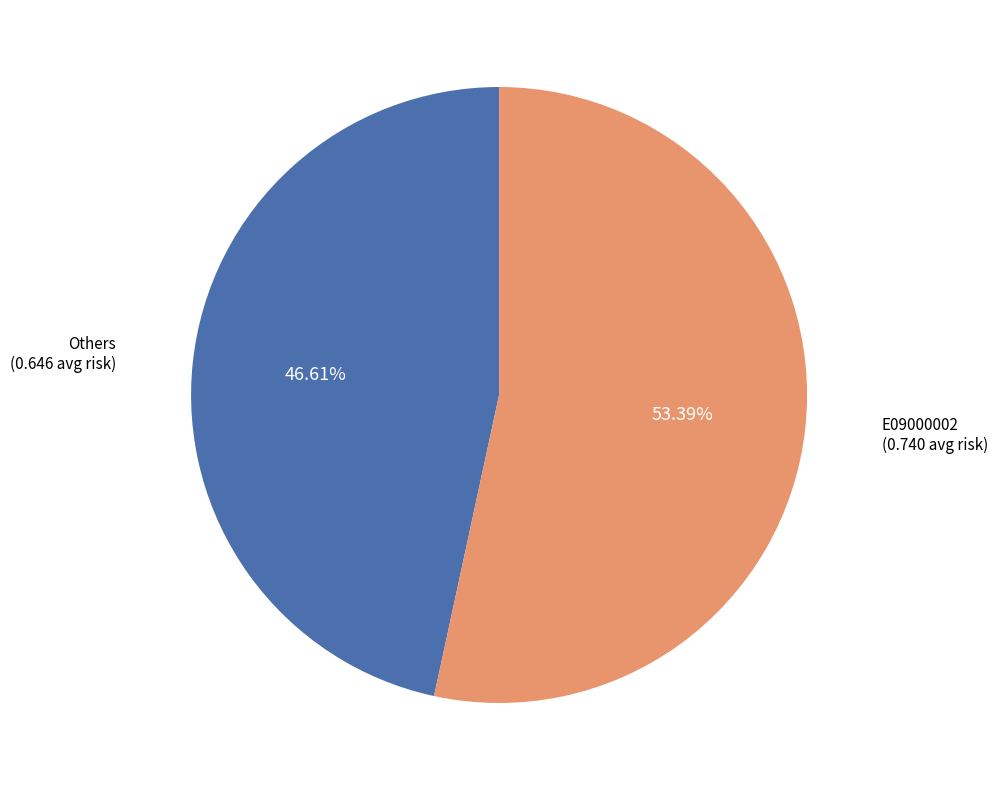

Is E09000002 the majority of the pie?

Yes